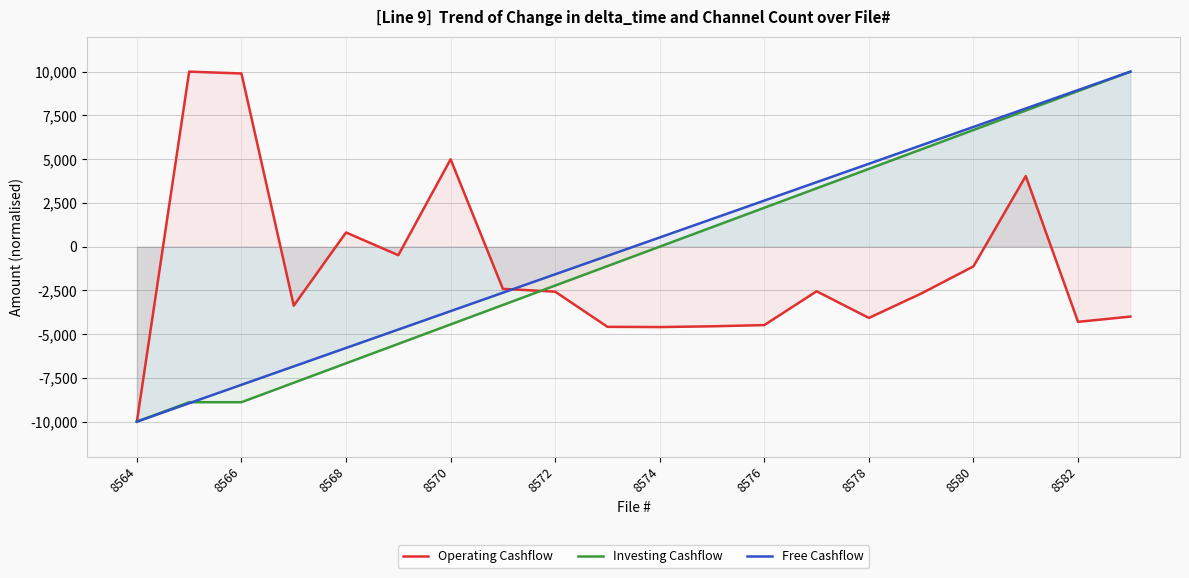

How many categories are shown in the chart?

20